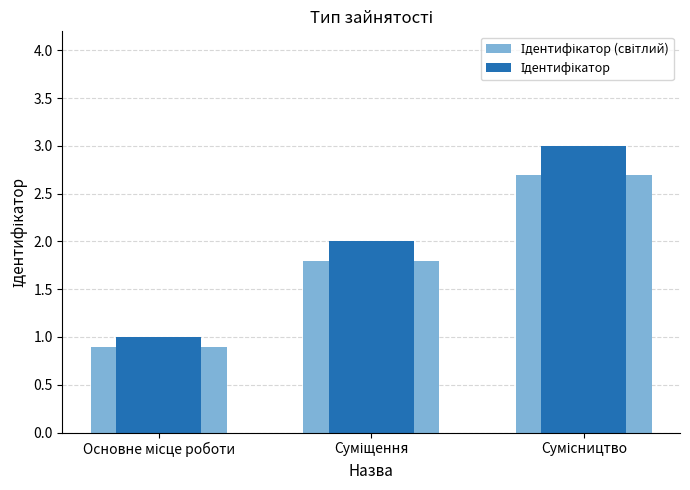

What is the spread (max minus min) of values at Основне місце роботи?

0.1